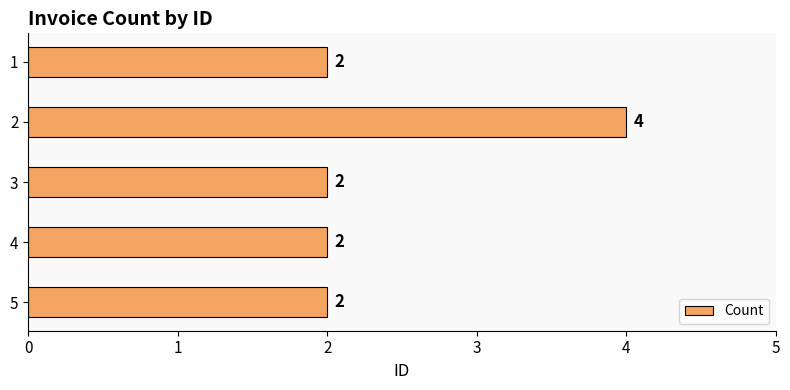

Which label corresponds to the largest value in the chart?

2